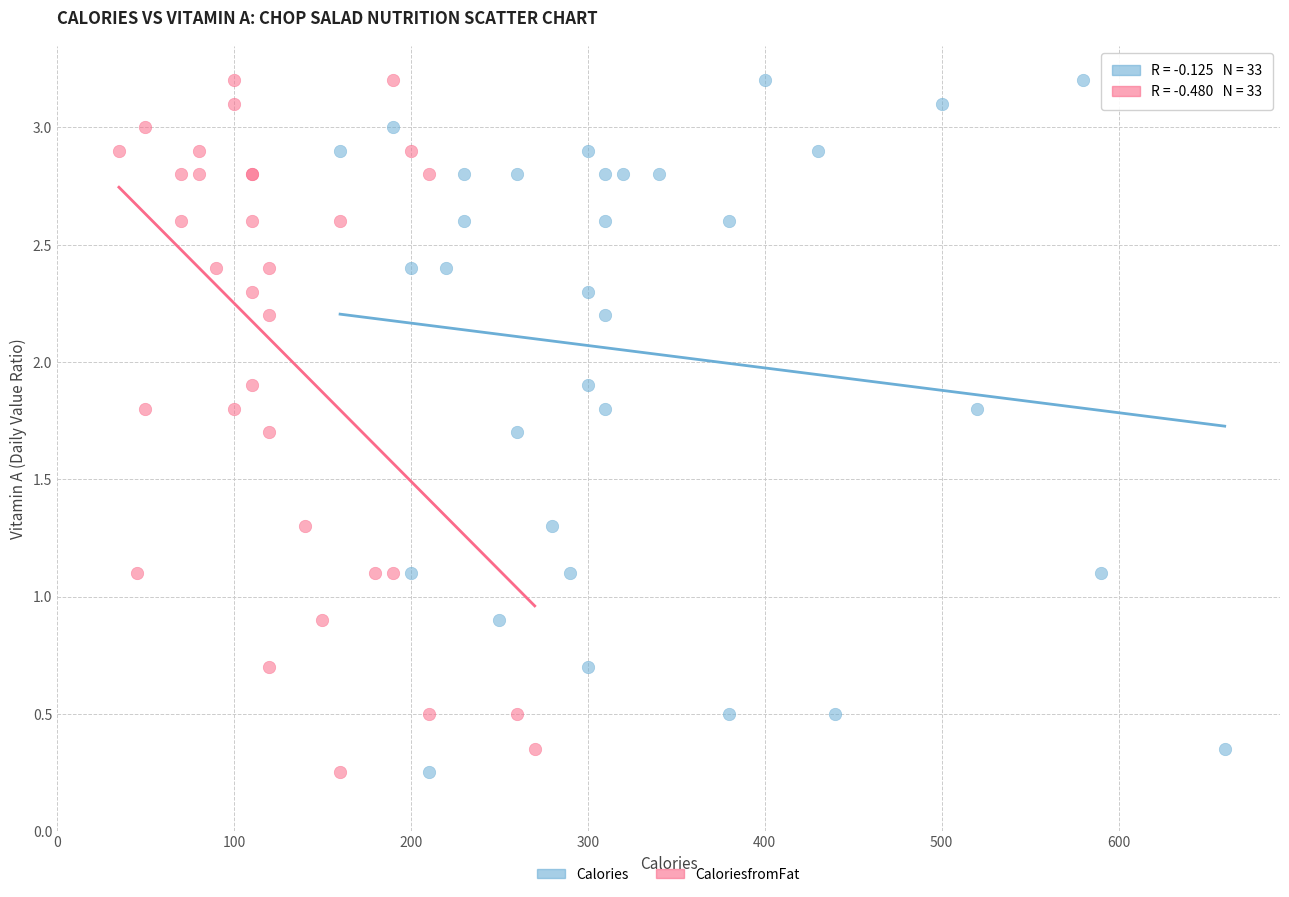

What are all the series names shown in the legend?

Calories, CaloriesfromFat